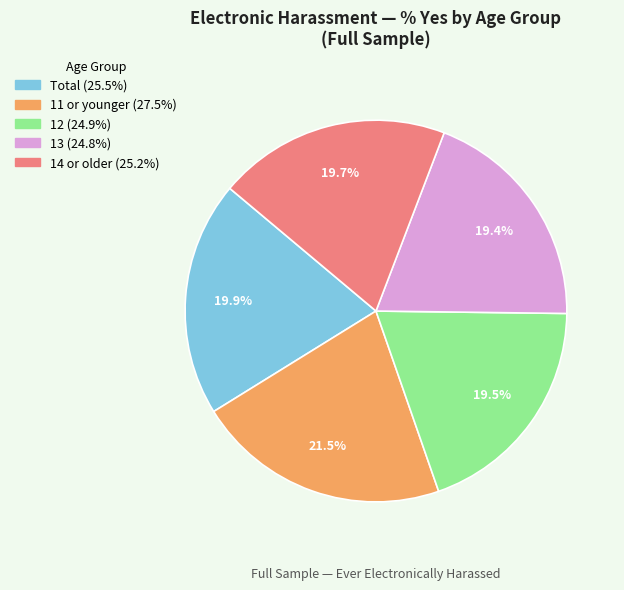

Which category has the biggest portion of the pie?

11 or younger